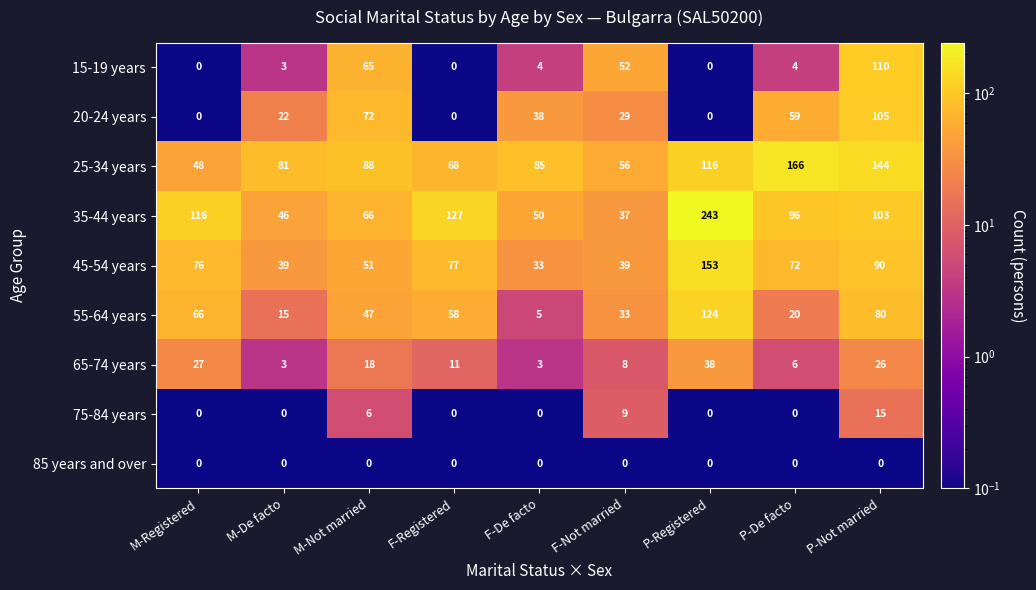

What is the approximate value of 25-34 years at F-De facto?

85